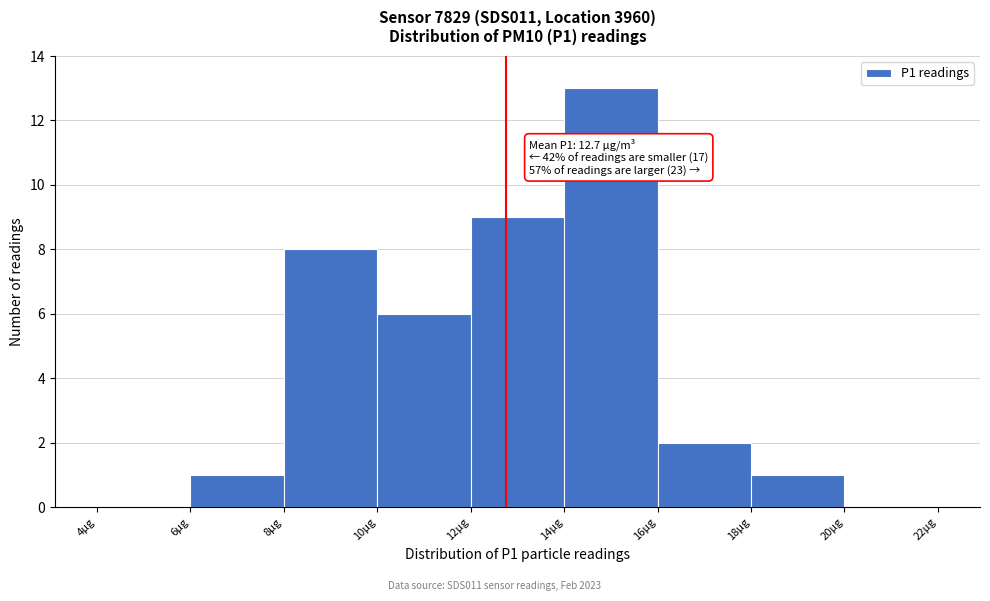

Which range on the x-axis has the tallest bar?

14 to 16